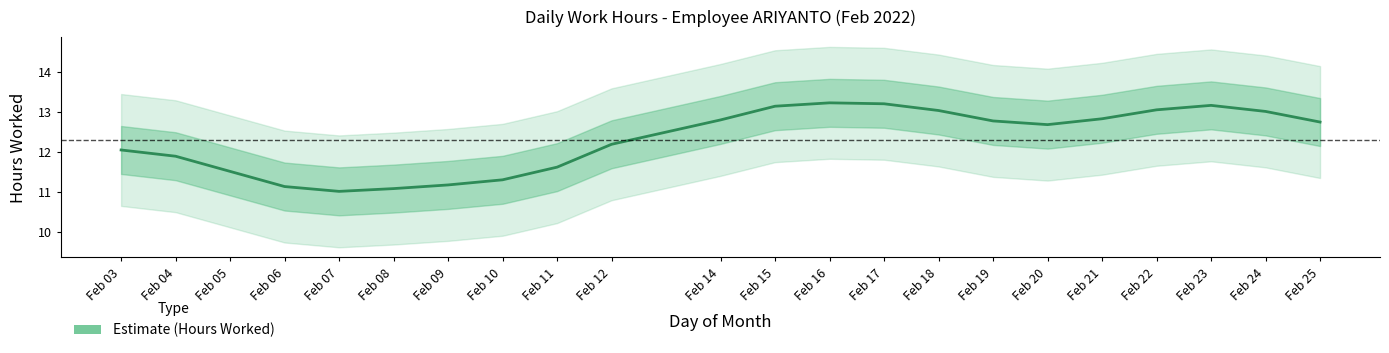

What is the greatest value displayed?

13.2